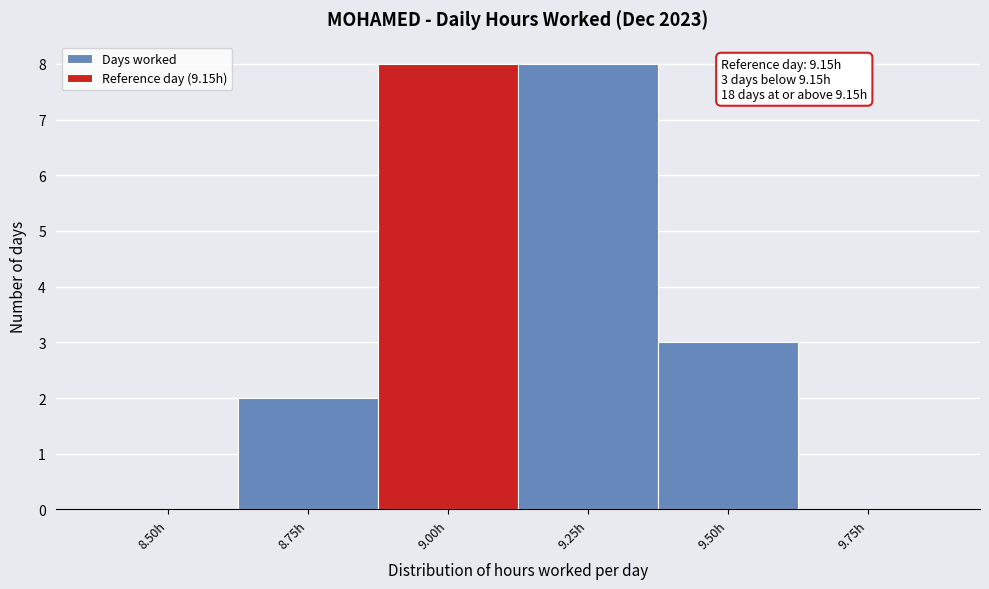

Reading left to right, transcribe all the data shown in this chart.

8.50h=0	8.75h=2	9.00h=8	9.25h=8	9.50h=3	9.75h=0